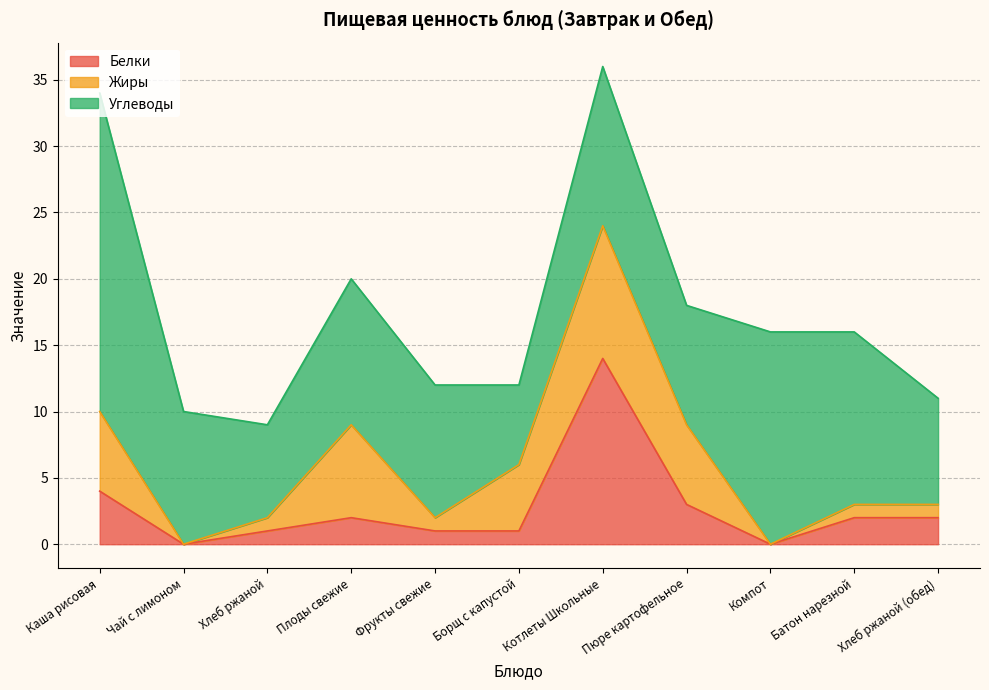

Where do Белки and Углеводы first cross each other?

Борщ с капустой and Котлеты Школьные